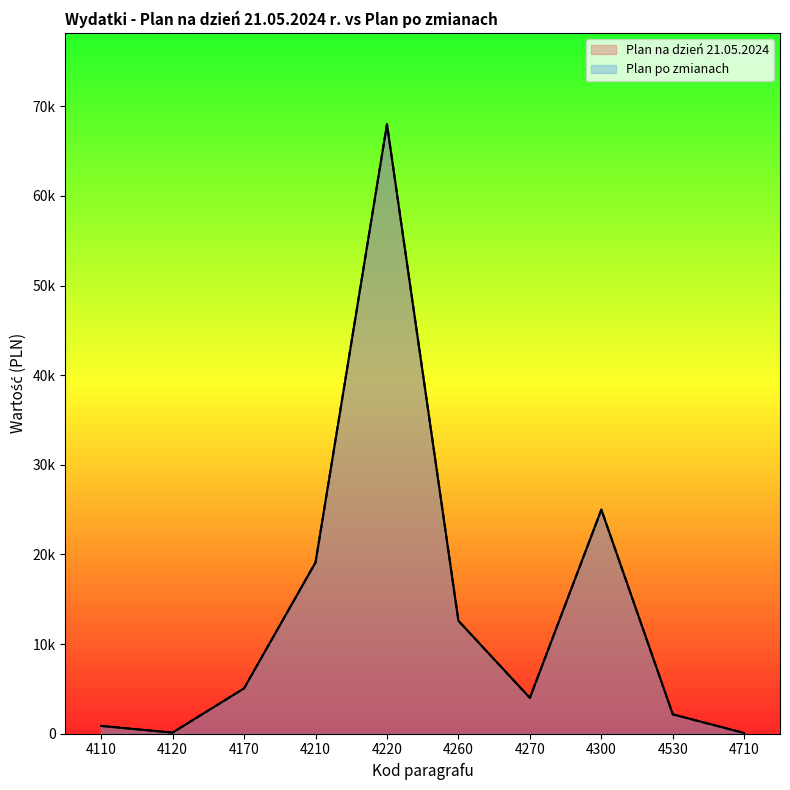

Reading right to left, transcribe all the data shown in this chart.

Plan po zmianach: 4710=76	4530=2160	4300=25000	4270=4000	4260=12600	4220=68000	4210=19110	4170=5060	4120=124	4110=870
Plan na dzień 21.05.2024: 4710=76	4530=2160	4300=25000	4270=4000	4260=12600	4220=68000	4210=19110	4170=5060	4120=124	4110=870